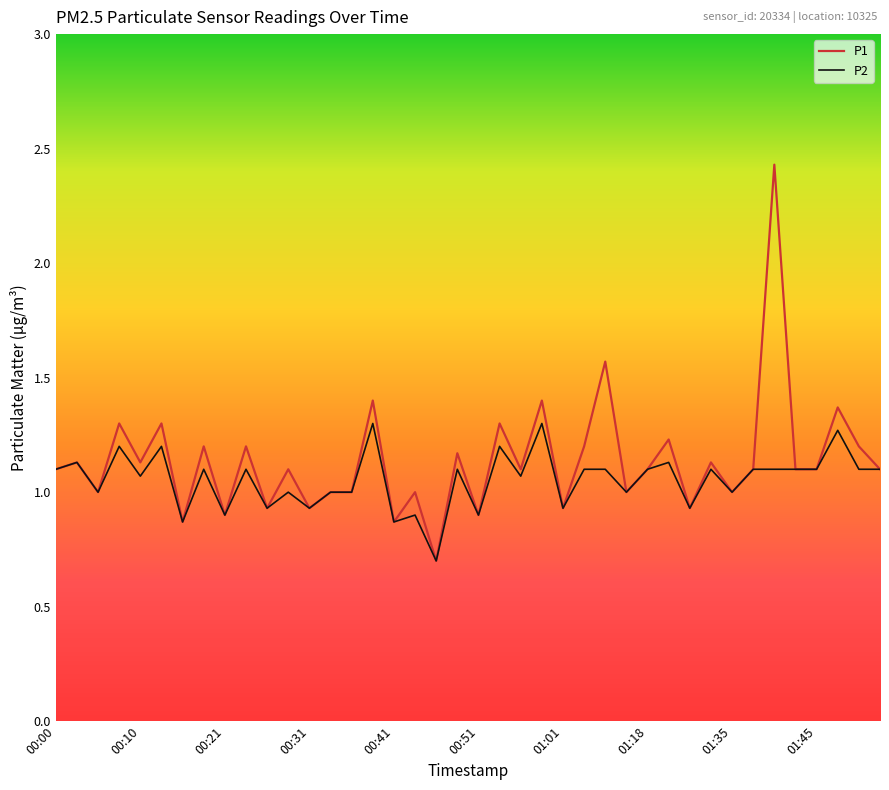

What is the lowest value of the P1 series?

0.7